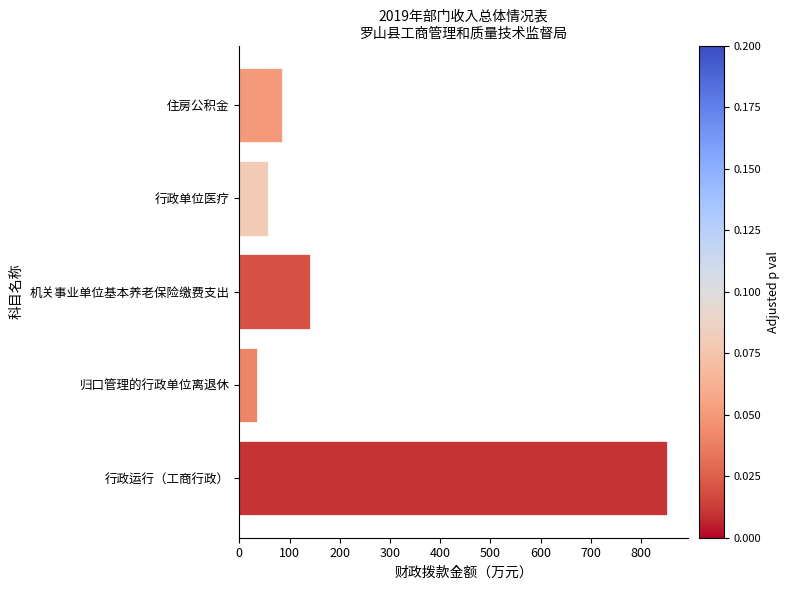

The value at 住房公积金 is 113.4. True or false?

False